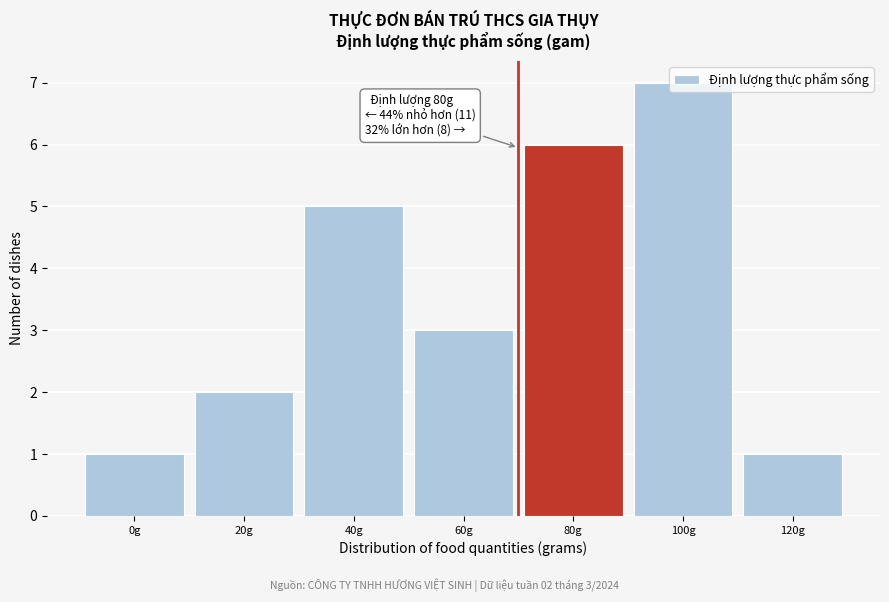

The value at 100g is 7. True or false?

True